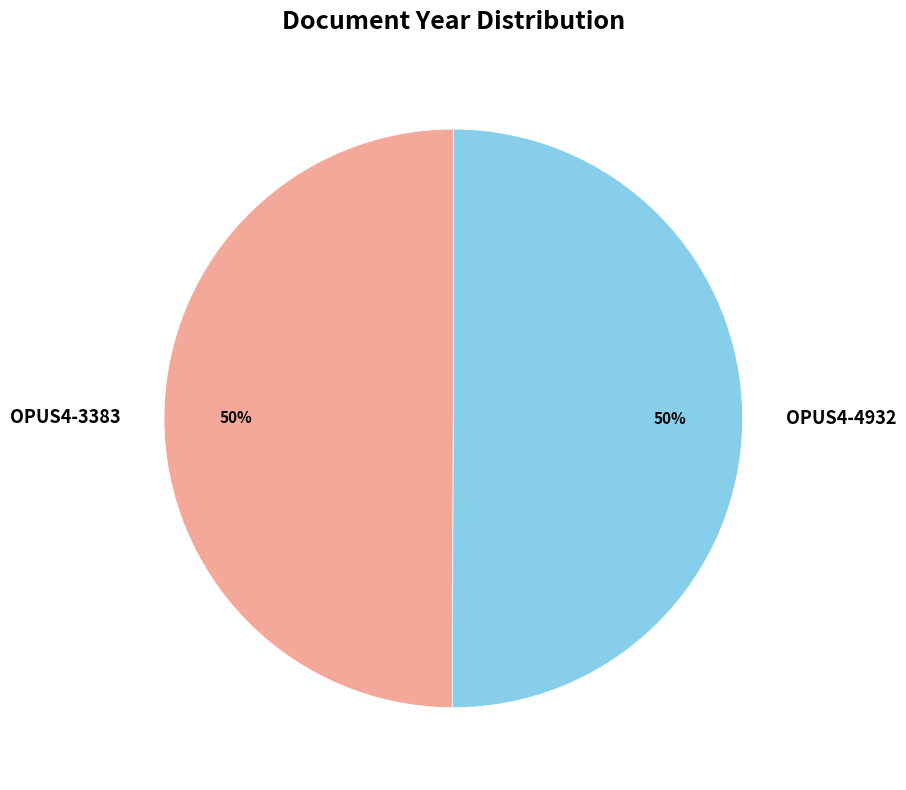

True or false: OPUS4-3383 accounts for 56% of the total.

False